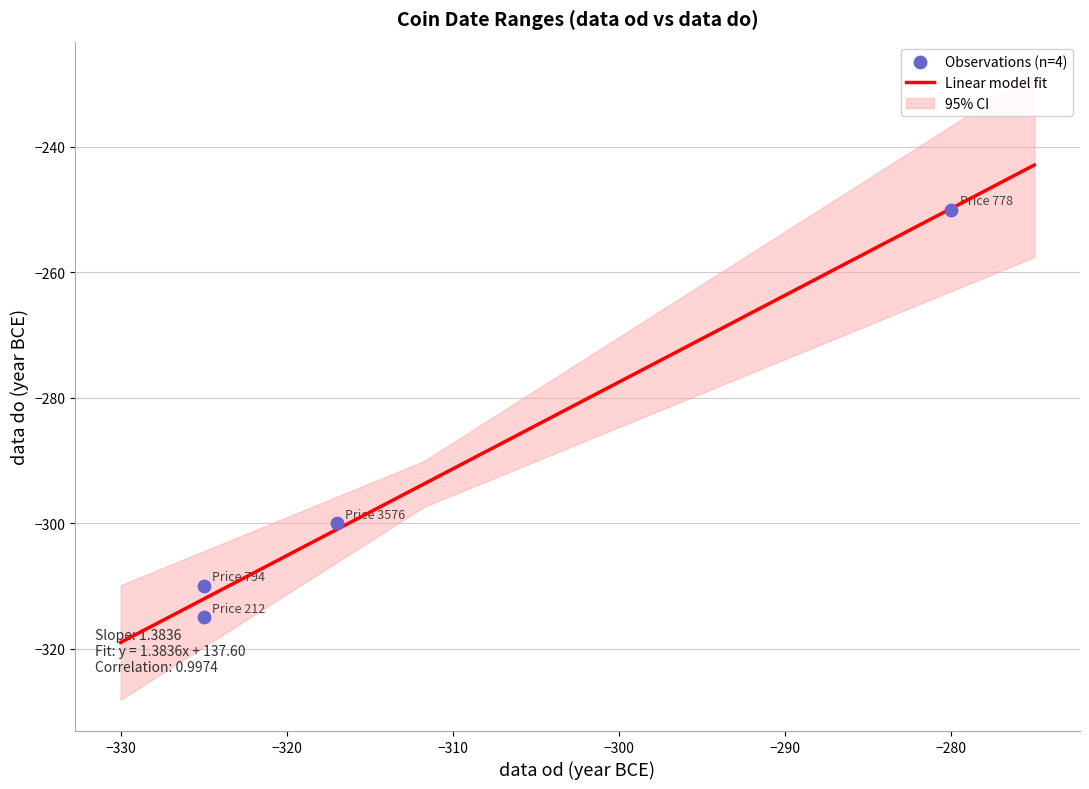

What is the maximum value for Linear model fit?

-242.9